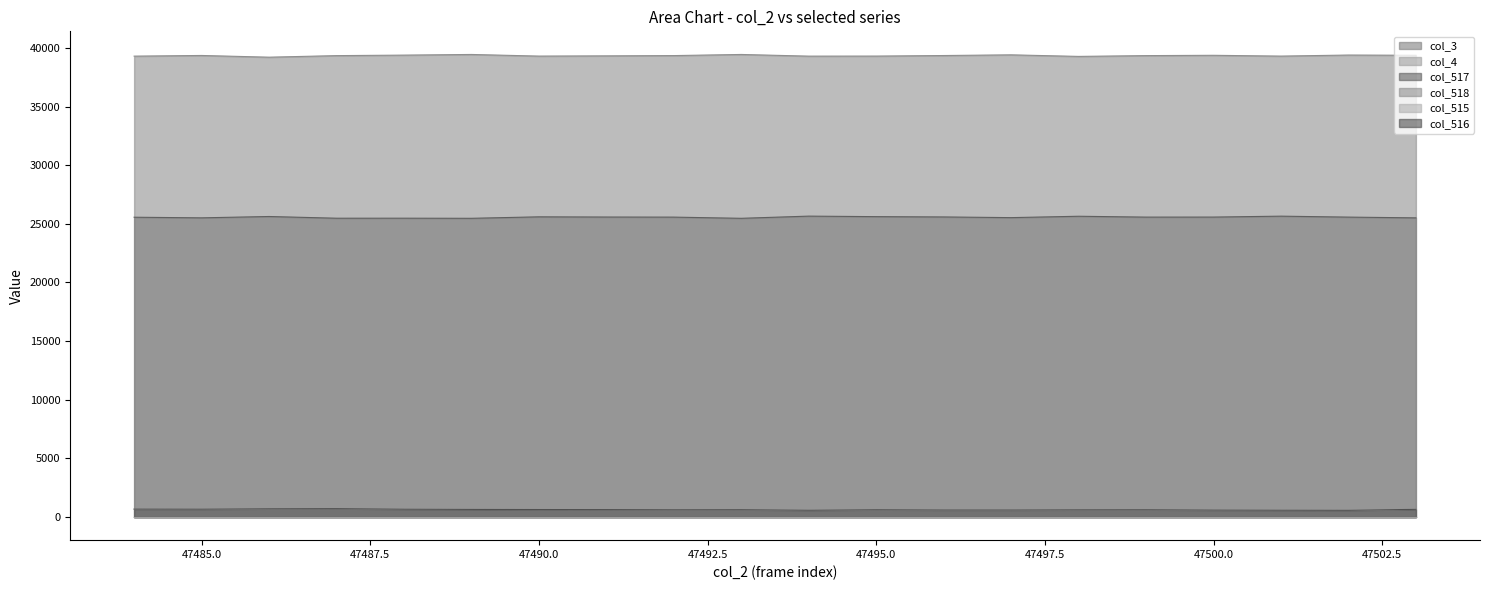

List the series in order of their peak value, lowest first.

col_516, col_515, col_517, col_518